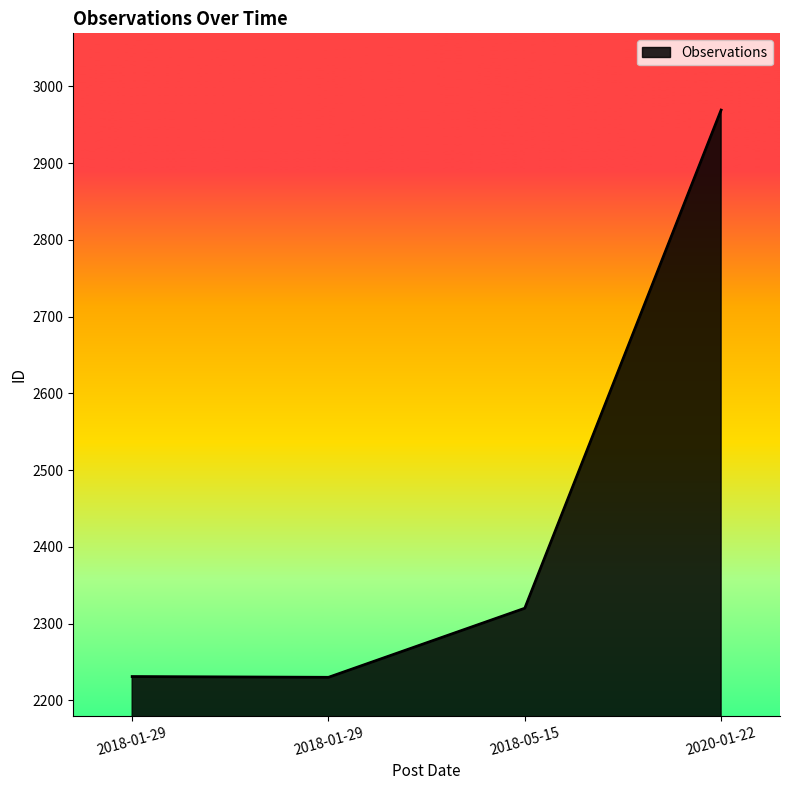

Count the number of data series in this chart.

1